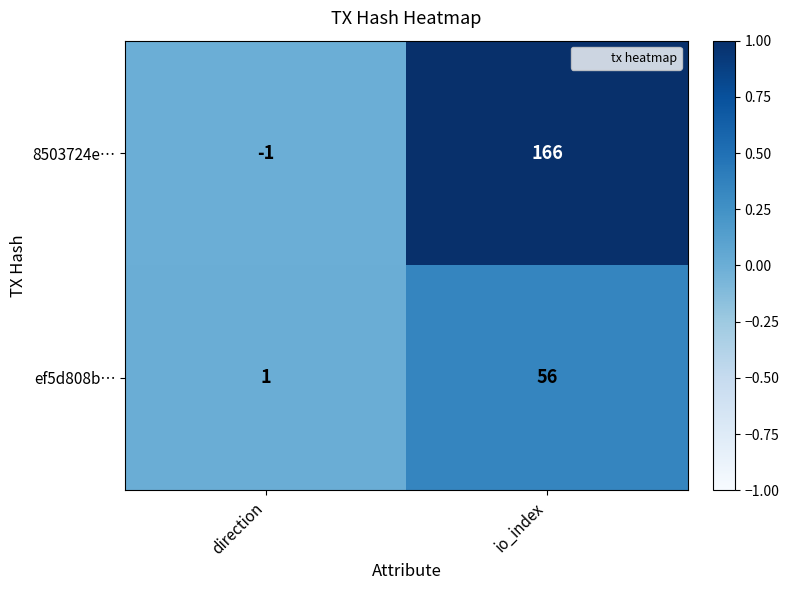

Which series has the widest spread of values?

8503724e…